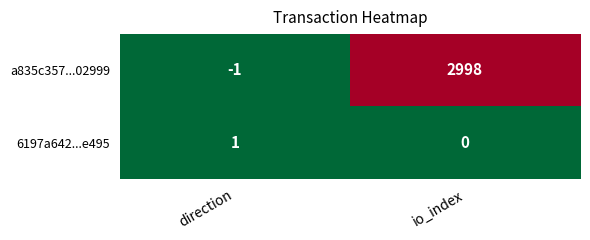

The value of 6197a642...e495 at io_index is -1. True or false?

False